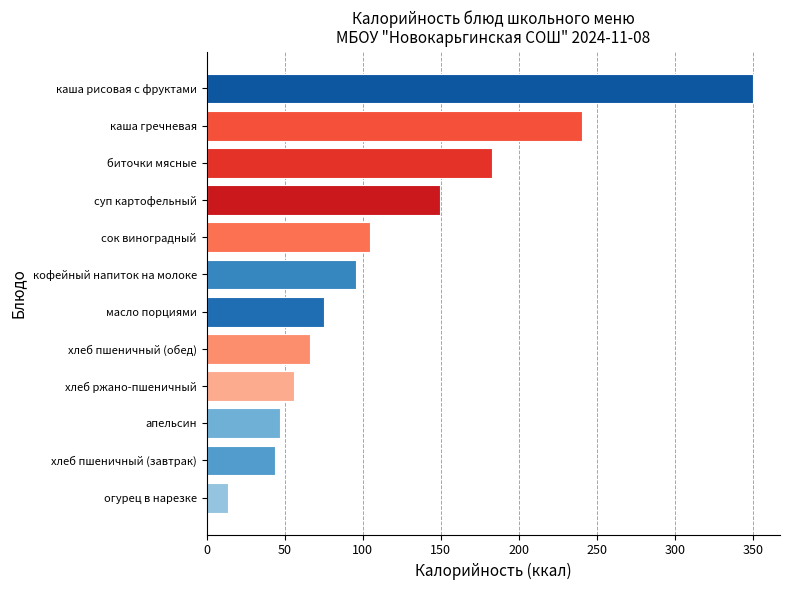

Which category has the highest value across all series?

каша рисовая с фруктами